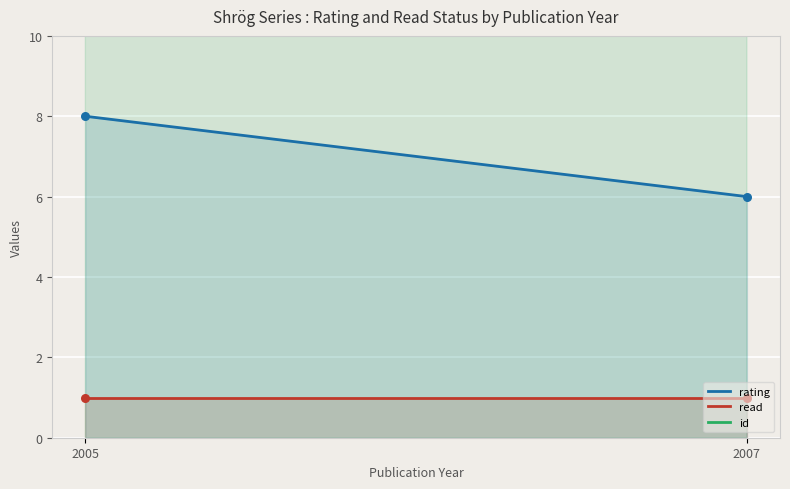

Which series contains the highest Y value?

id